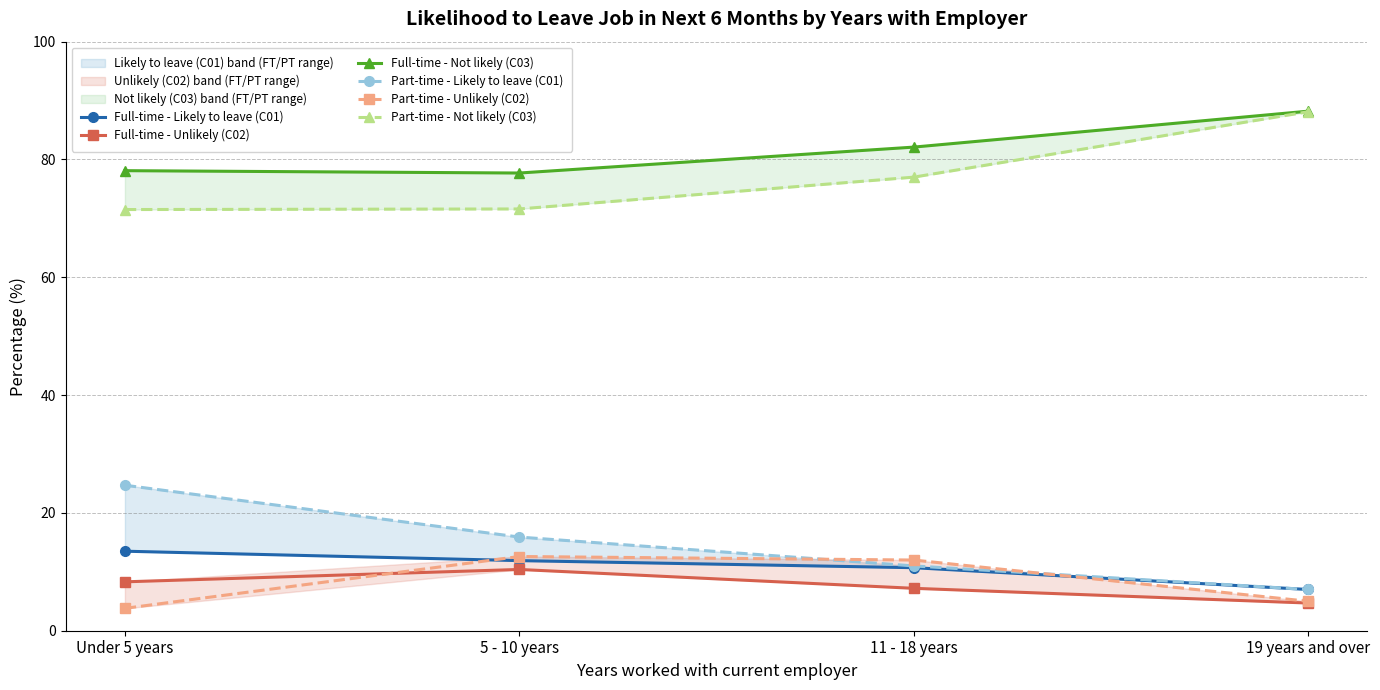

What is the spread (max minus min) of values at 19 years and over?

83.5